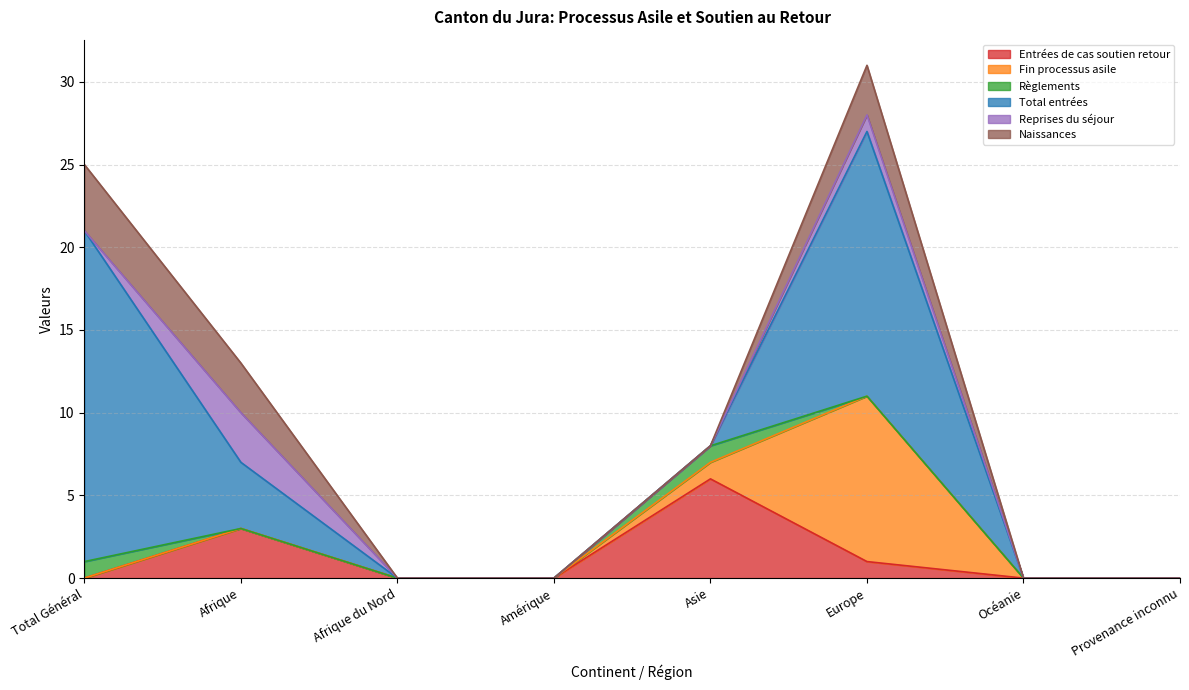

True or false: Naissances has a value of 4 at Total Général.

True